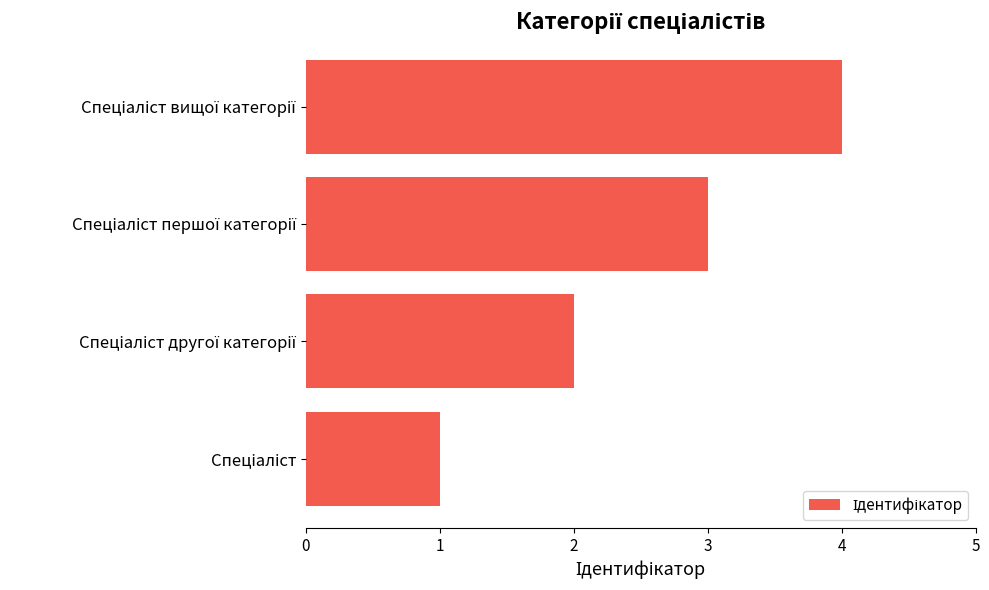

What is the maximum value shown in the chart?

4